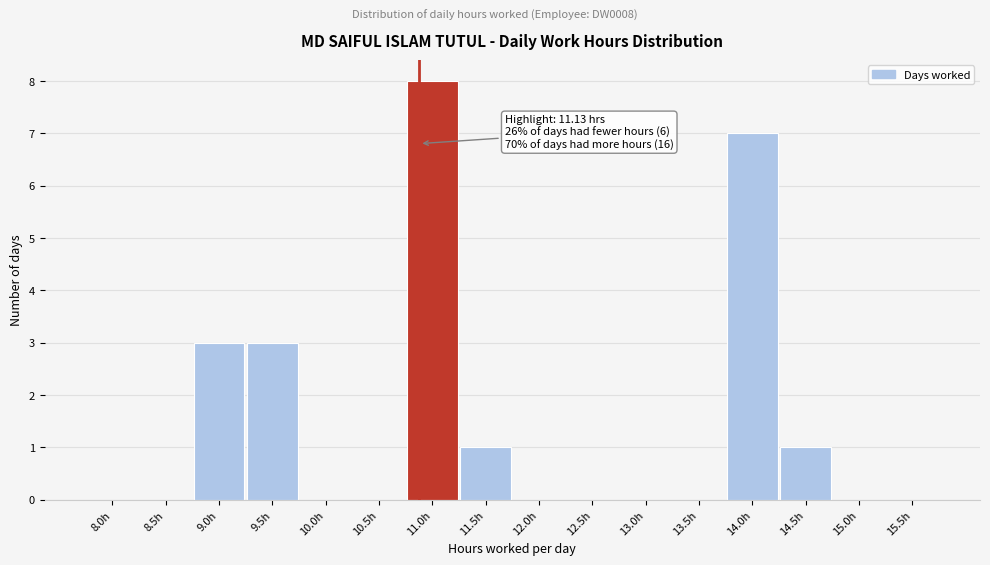

Reading left to right, extract all data points from this chart.

8.0h=0	8.5h=0	9.0h=3	9.5h=3	10.0h=0	10.5h=0	11.0h=8	11.5h=1	12.0h=0	12.5h=0	13.0h=0	13.5h=0	14.0h=7	14.5h=1	15.0h=0	15.5h=0